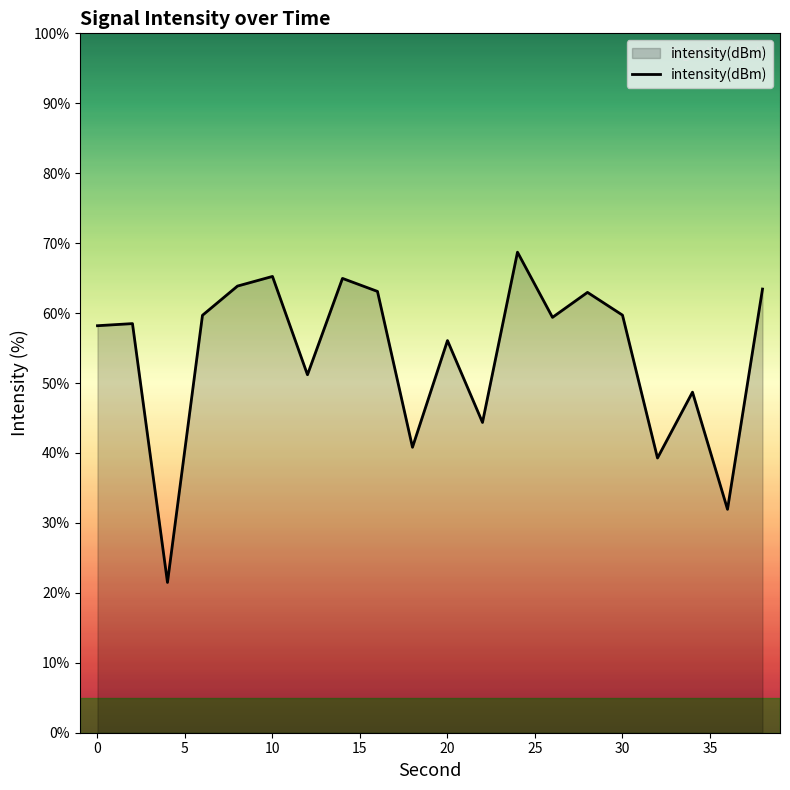

What is the difference between the maximum and minimum values?

47.2